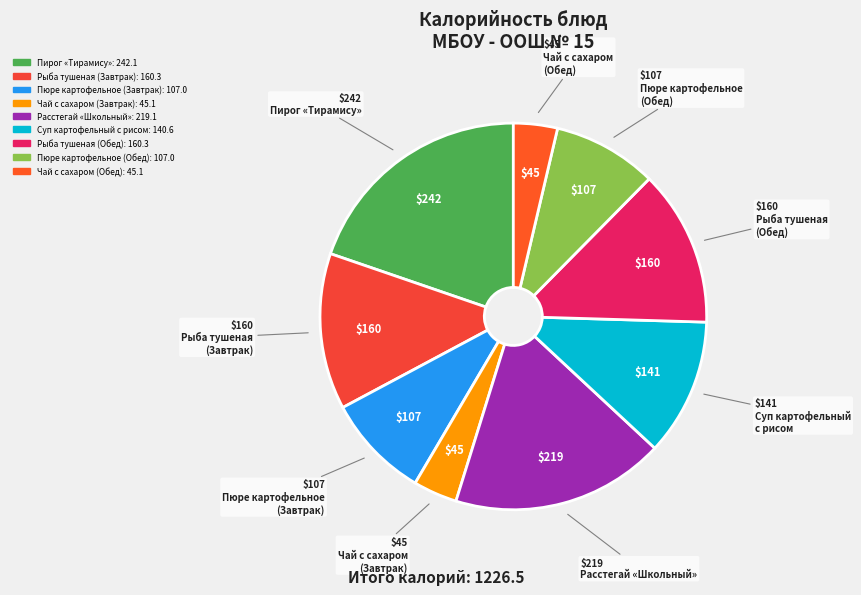

How many segments does this pie chart have?

9